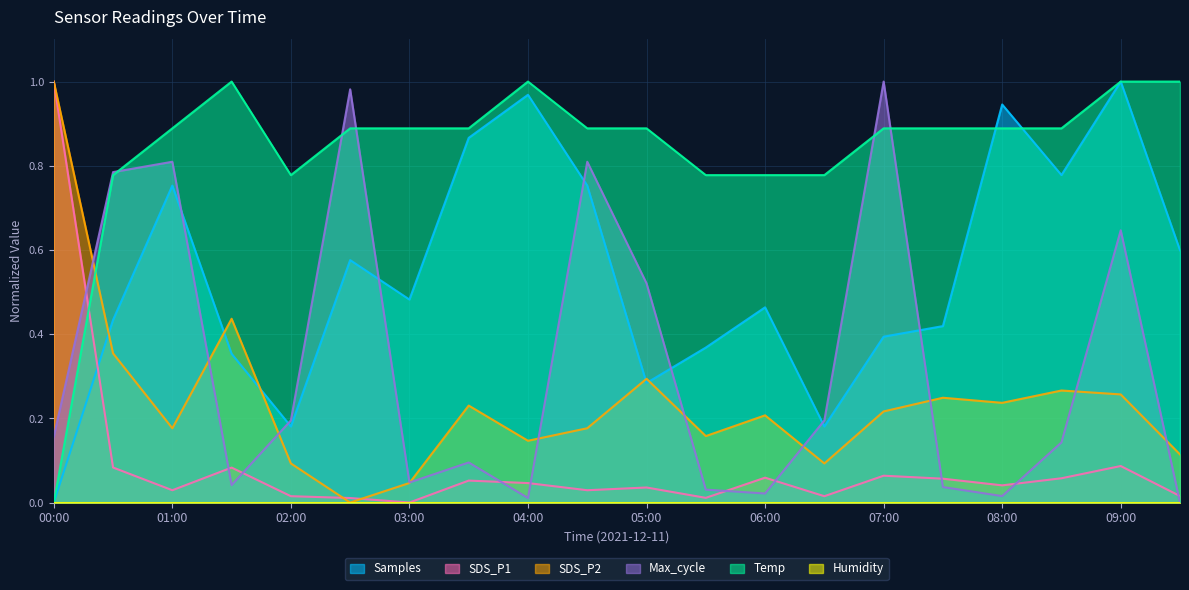

Is the value of SDS_P2 at 09:00 greater than the value of SDS_P1 at 08:00?

Yes